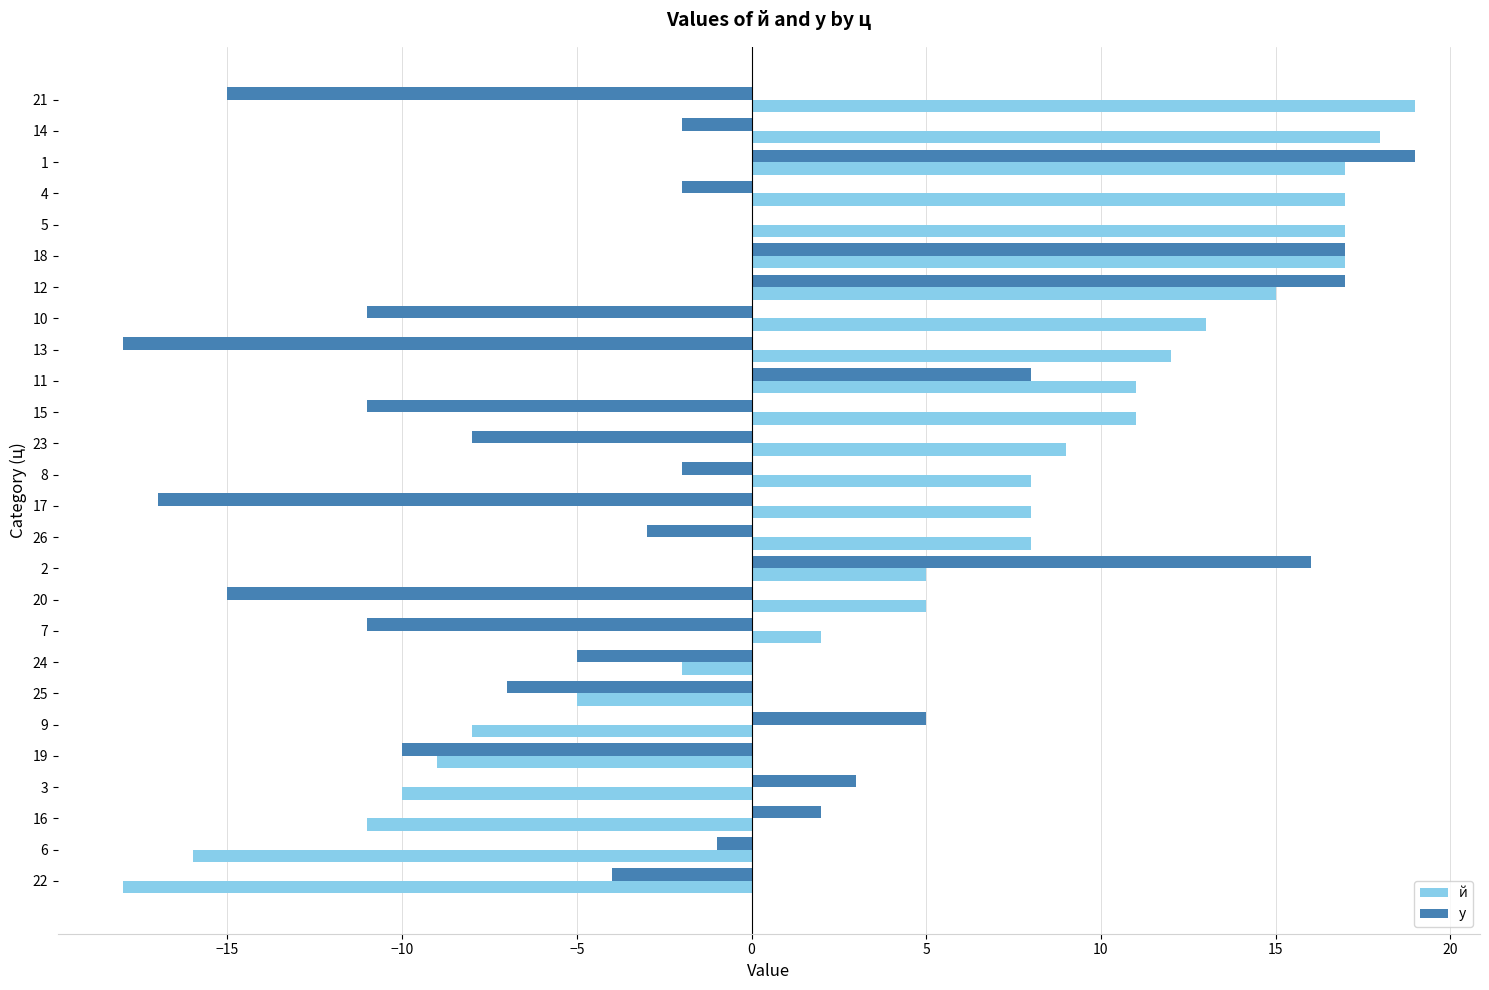

Is the value of у at 21 greater than the value of й at 8?

No